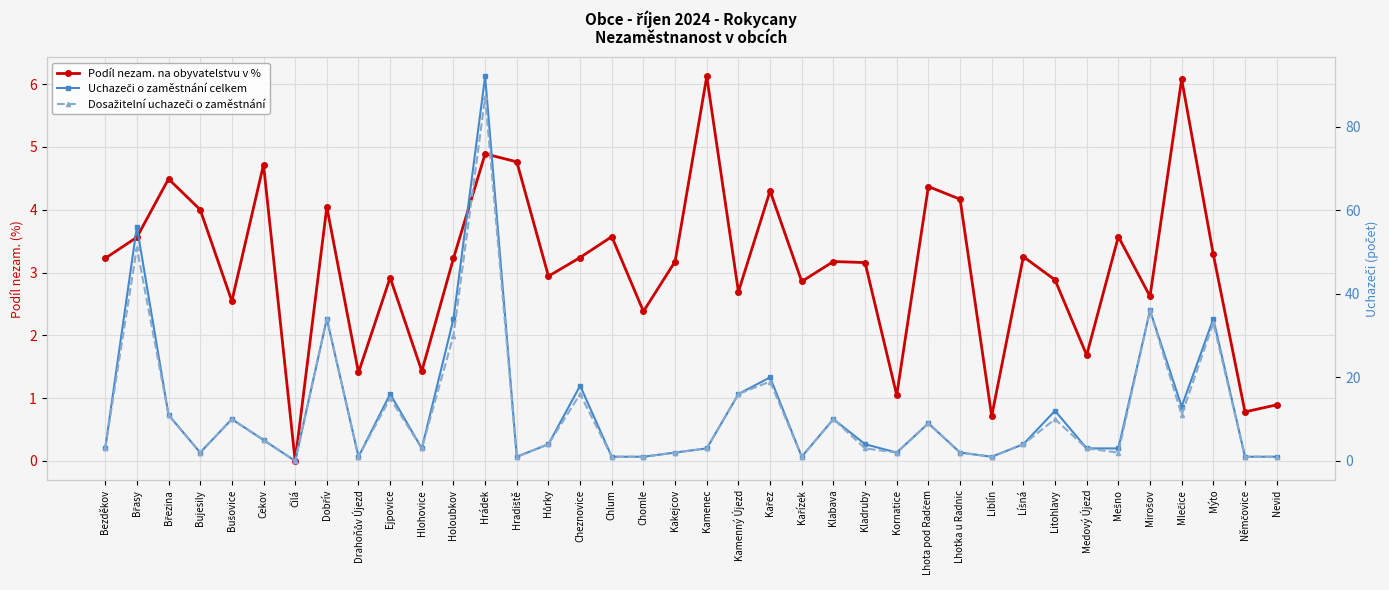

The value of Dosažitelní uchazeči o zaměstnání at Kakejcov is 1.2. True or false?

False